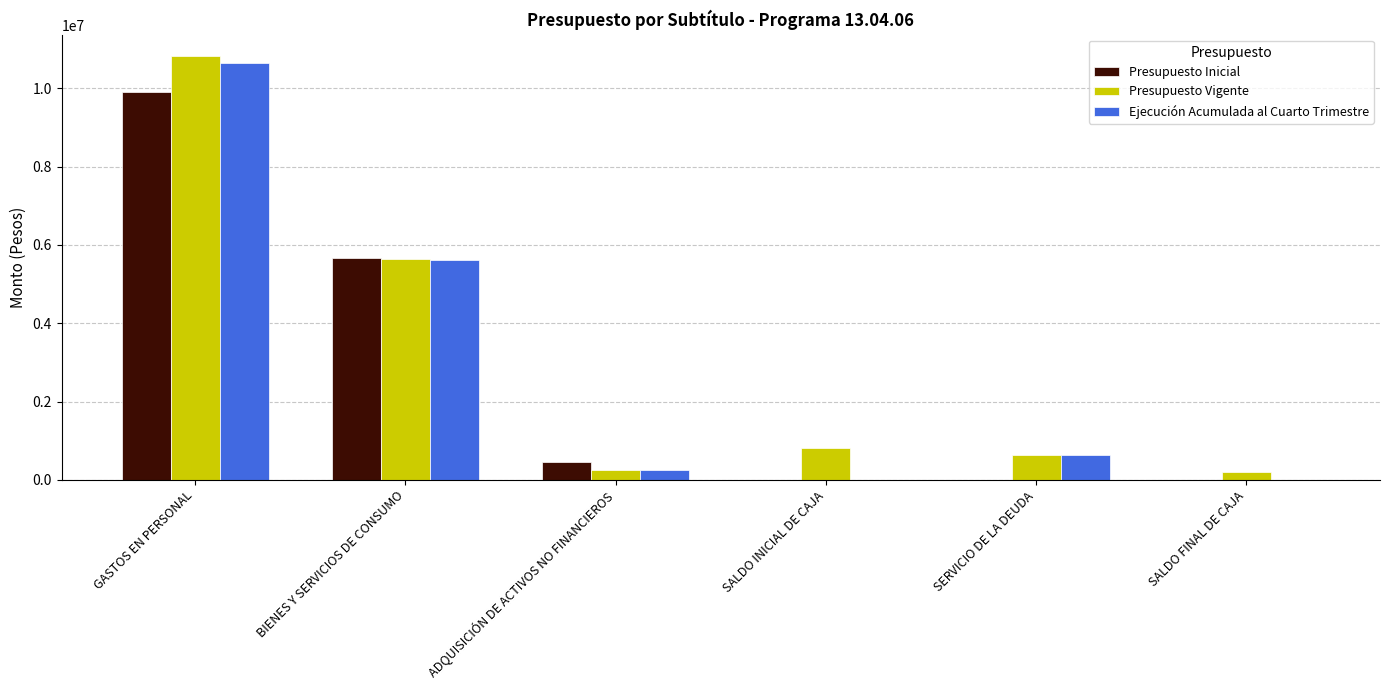

At which label is Ejecución Acumulada al Cuarto Trimestre closest to 5329386?

BIENES Y SERVICIOS DE CONSUMO